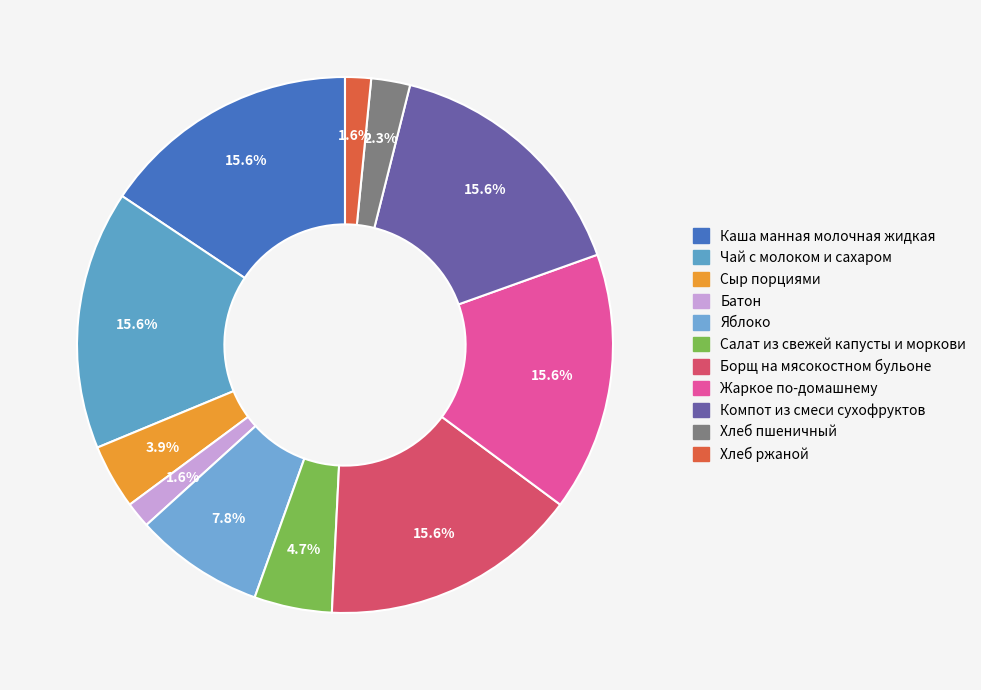

What percentage is the Компот из смеси сухофруктов slice, to the nearest percent?

16%